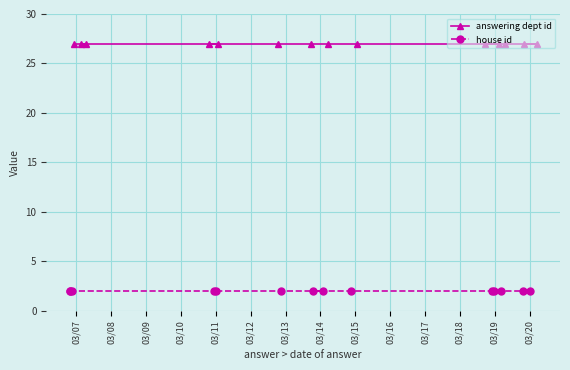

Does the chart display data point markers on the line(s)?

Yes